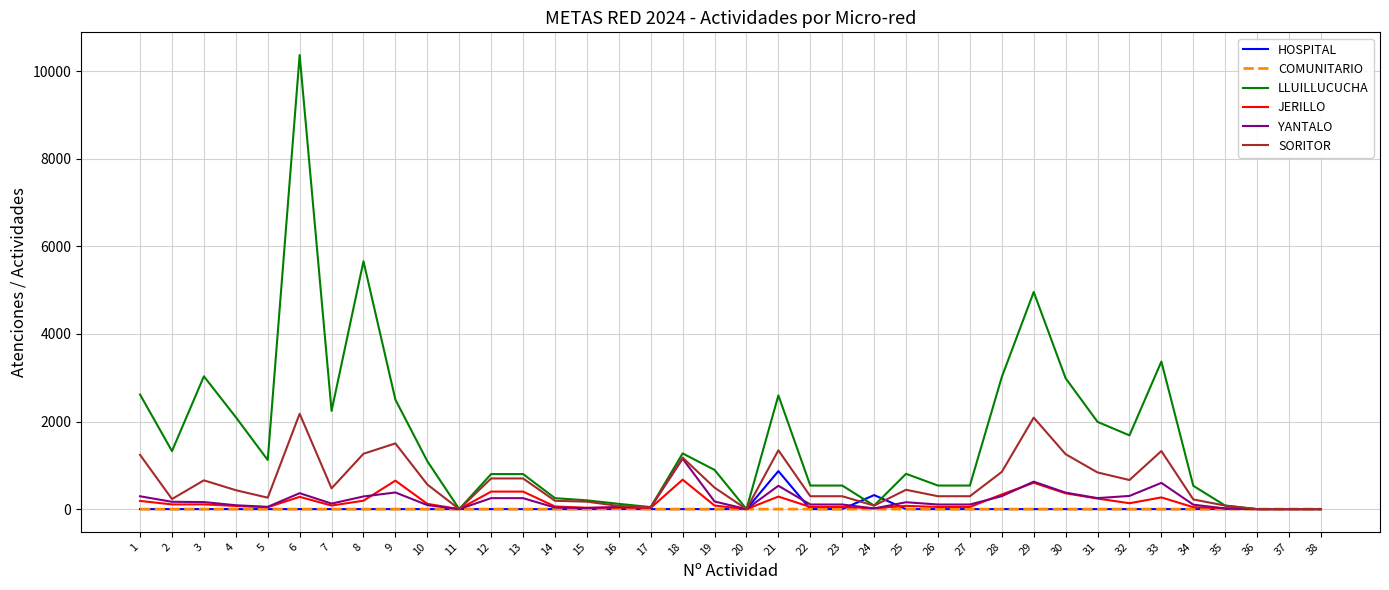

What is the highest value of the SORITOR series?

2177